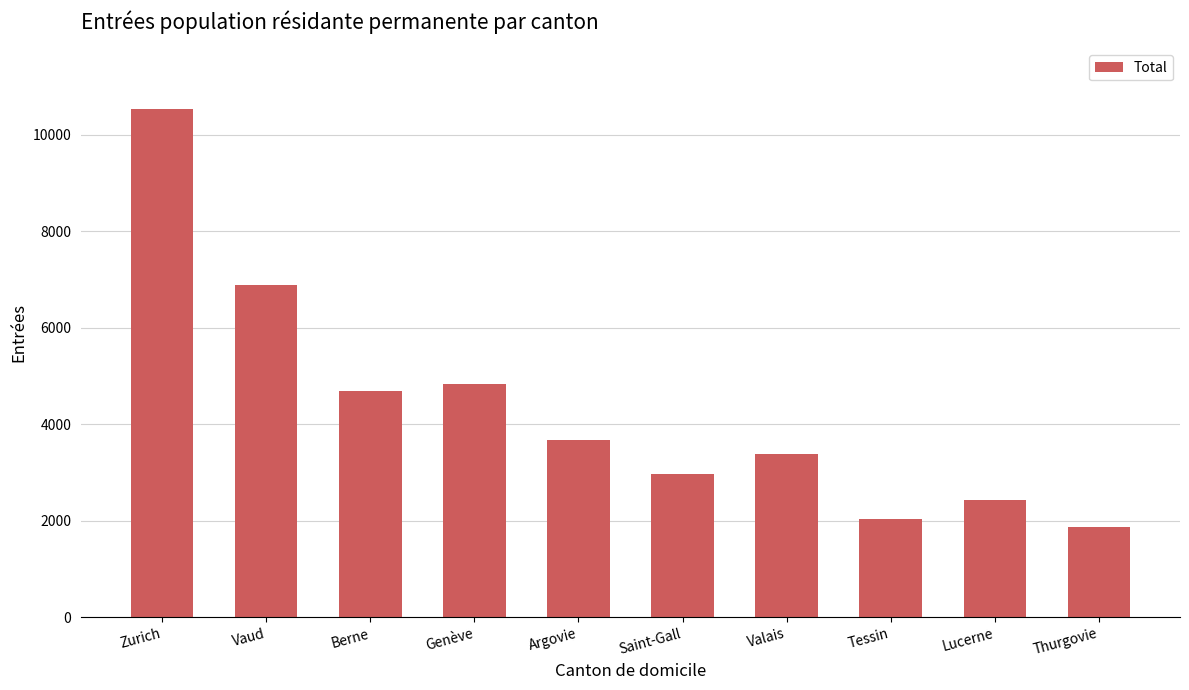

Is it true that the value at Vaud is 6886?

True